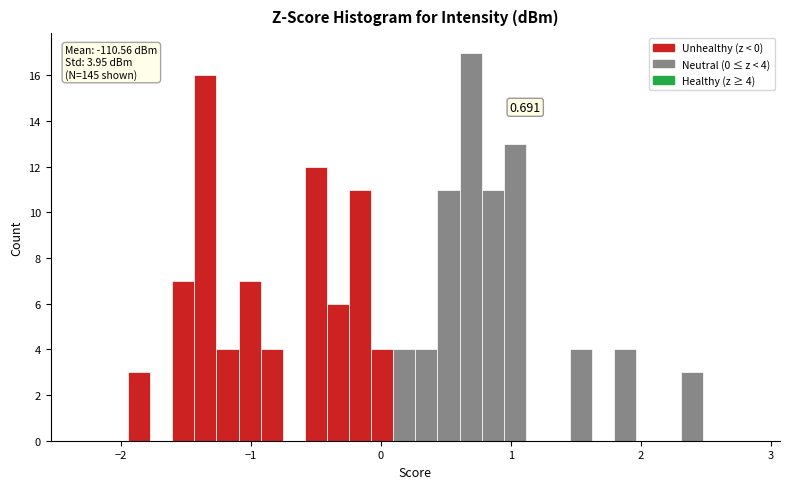

Around what value on the x-axis is the tallest bar? Give the approximate position of its centre, as read against the axis.

0.7